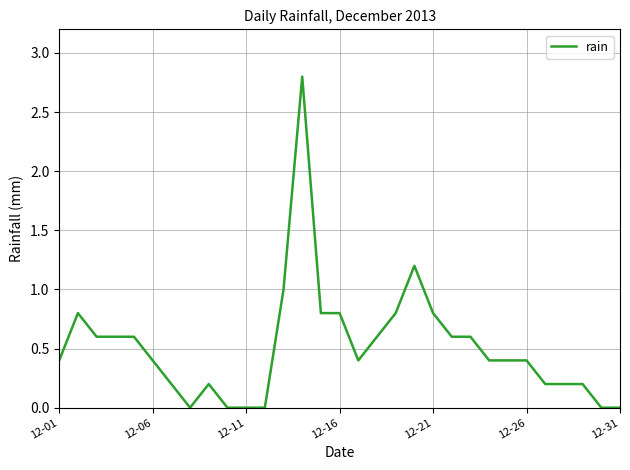

What is the sum of all values?

16.0